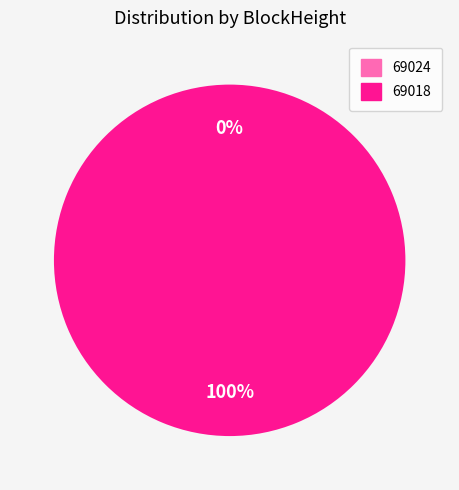

Is 69018 the majority of the pie?

Yes